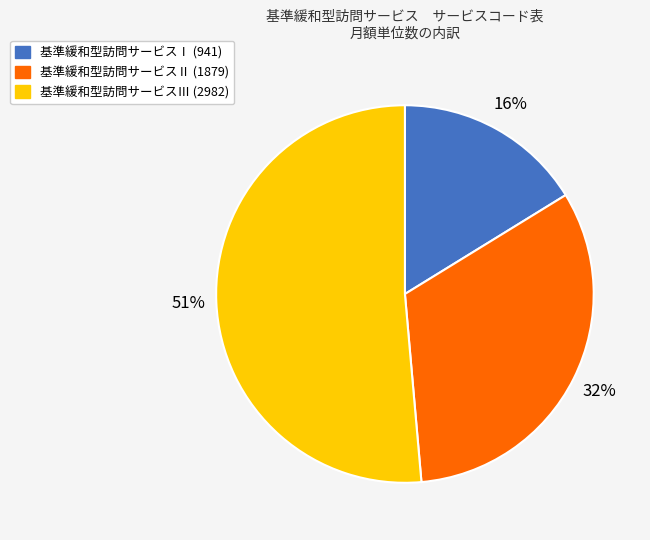

Rank the categories by value from lowest to highest.

基準緩和型訪問サービスⅠ (941), 基準緩和型訪問サービスⅡ (1879), 基準緩和型訪問サービスⅢ (2982)